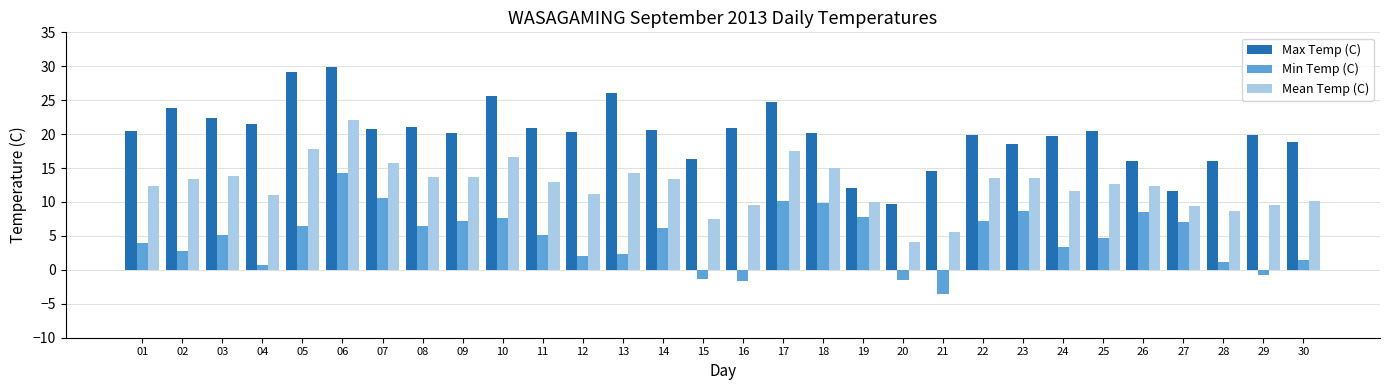

Rank the series by their maximum value, from highest to lowest.

Max Temp (C), Mean Temp (C), Min Temp (C)